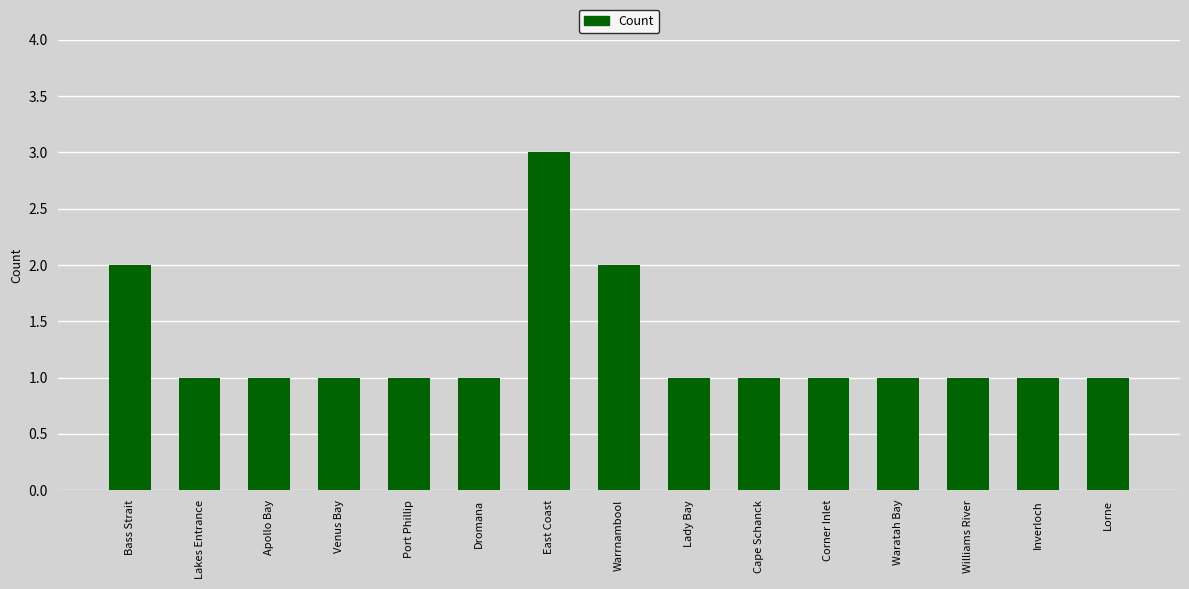

Count the number of data series in this chart.

1